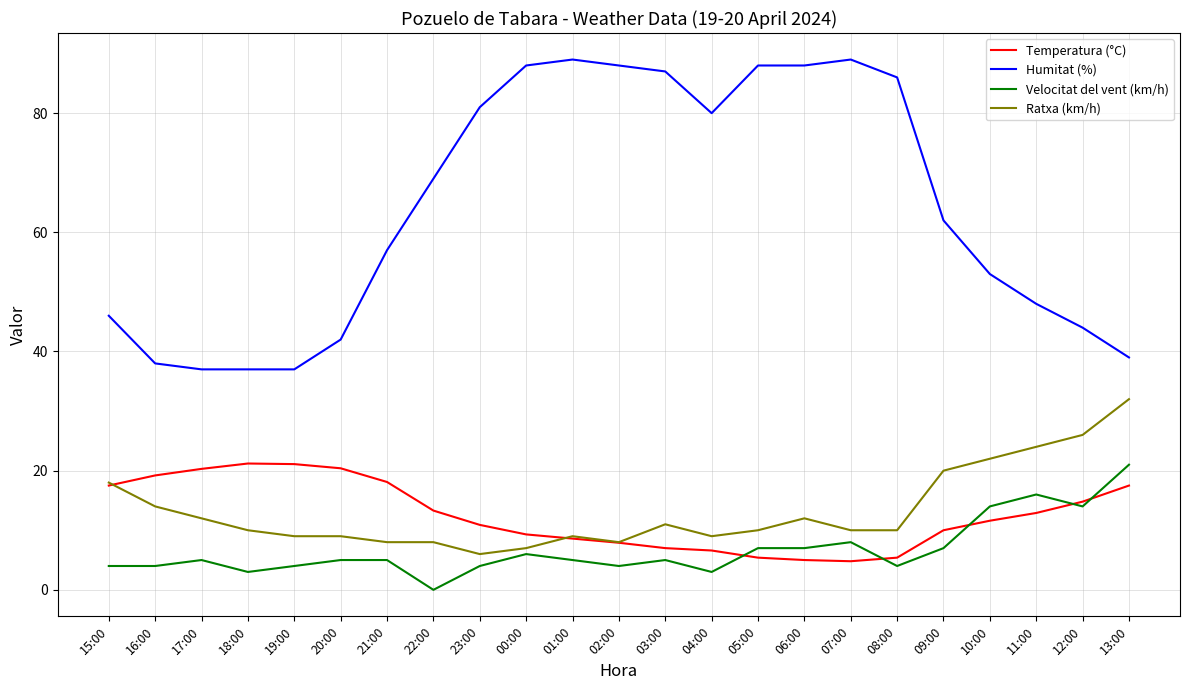

True or false: Velocitat del vent (km/h) and Humitat (%) cross at least once.

False